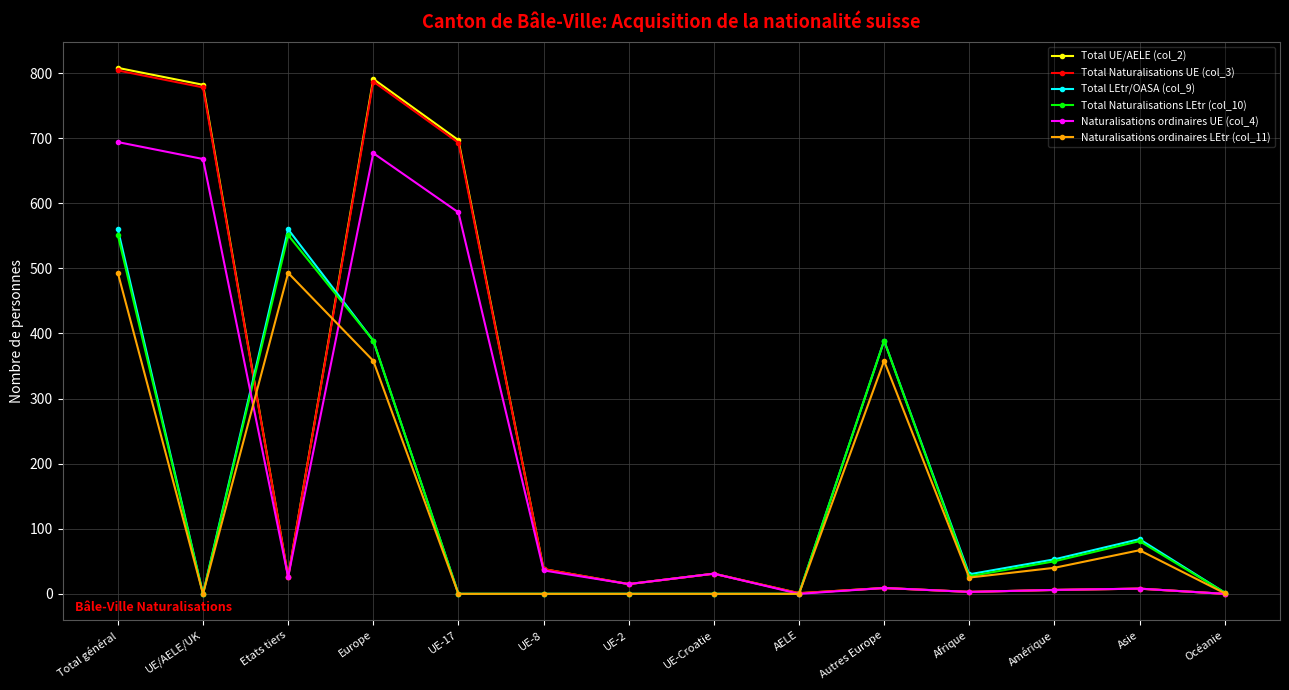

What is the sum of all Total UE/AELE (col_2) values?

3215